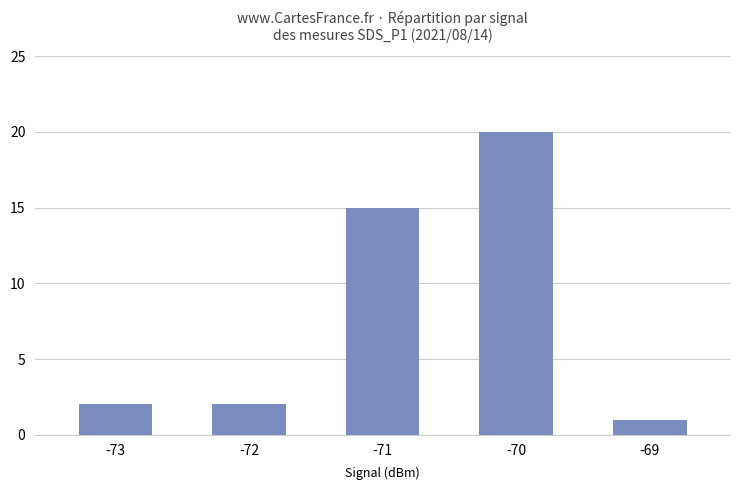

What is the ratio of the value at -71 to the value at -69?

15.0